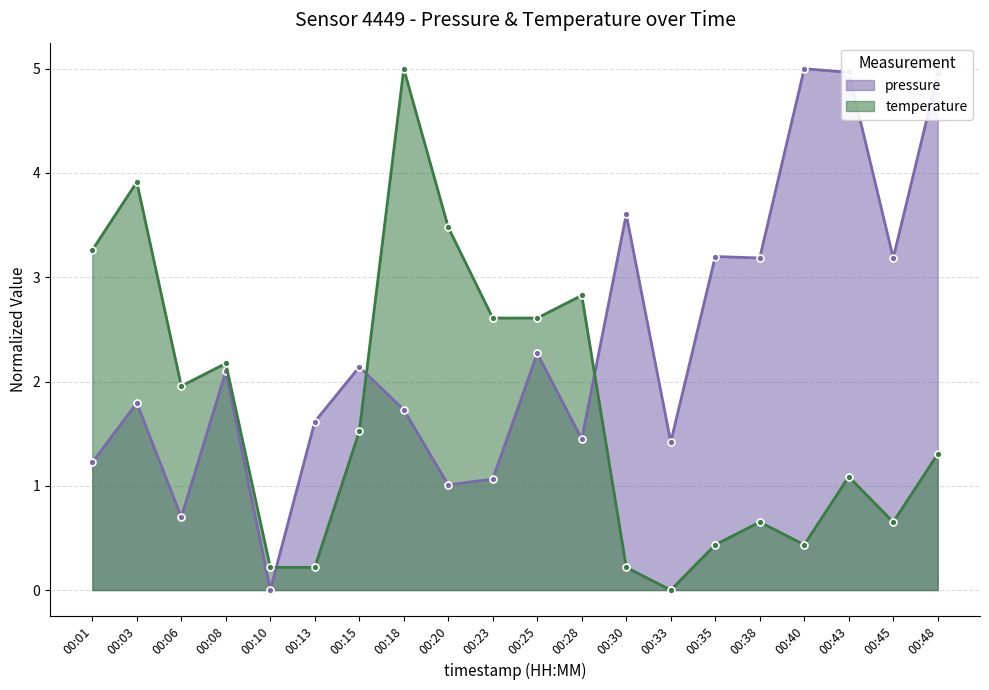

Reading right to left, what are all the values shown in this chart?

pressure: 4.9	3.2	5.0	5.0	3.2	3.2	1.4	3.6	1.4	2.3	1.1	1.0	1.7	2.1	1.6	0.0	2.1	0.7	1.8	1.2
temperature: 1.3	0.7	1.1	0.4	0.7	0.4	0.0	0.2	2.8	2.6	2.6	3.5	5.0	1.5	0.2	0.2	2.2	2.0	3.9	3.3